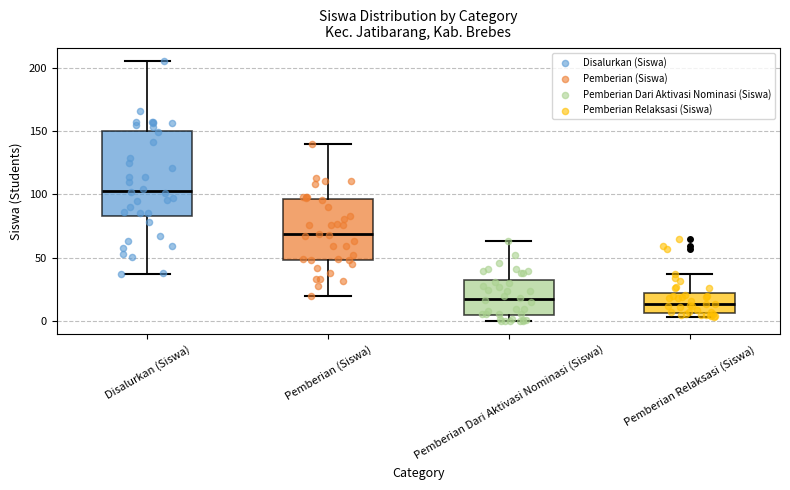

Where does the upper whisker of the box for Pemberian Dari Aktivasi Nominasi (Siswa) end on the y-axis? The values are not printed on the chart, so give them approximately, as read against the axis.

65